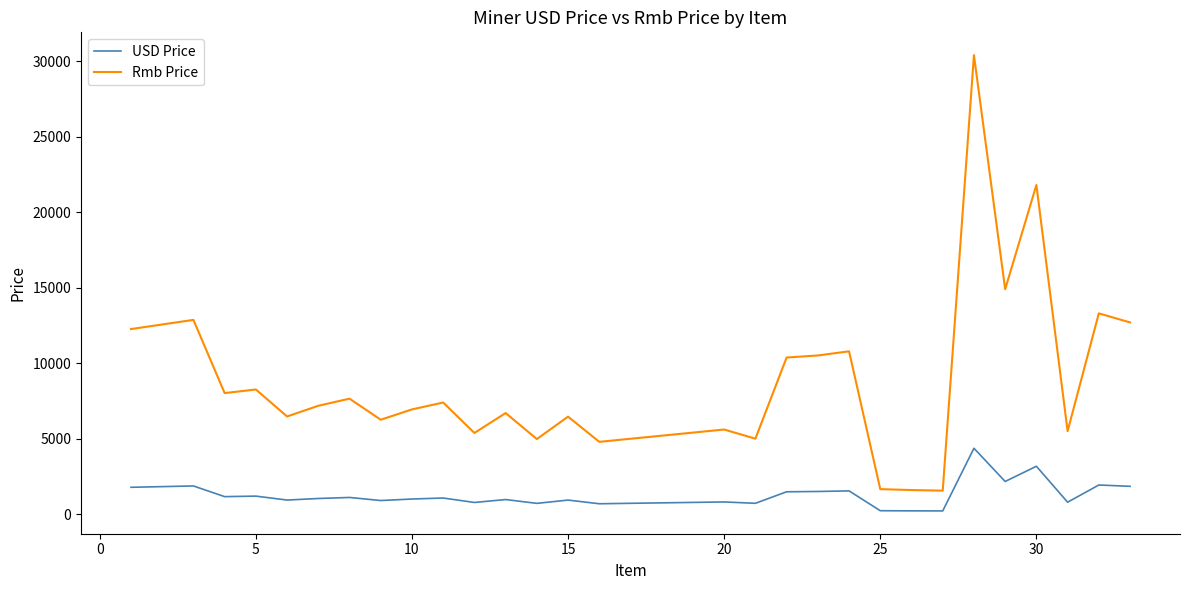

What are all the series names shown in the legend?

USD Price, Rmb Price